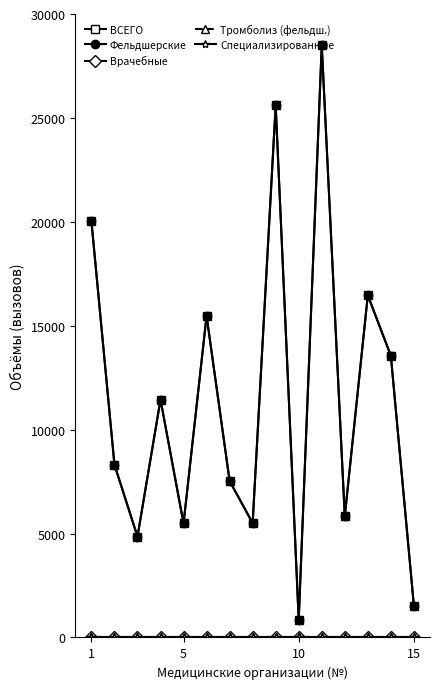

Is this an area chart (filled region under the line)?

No